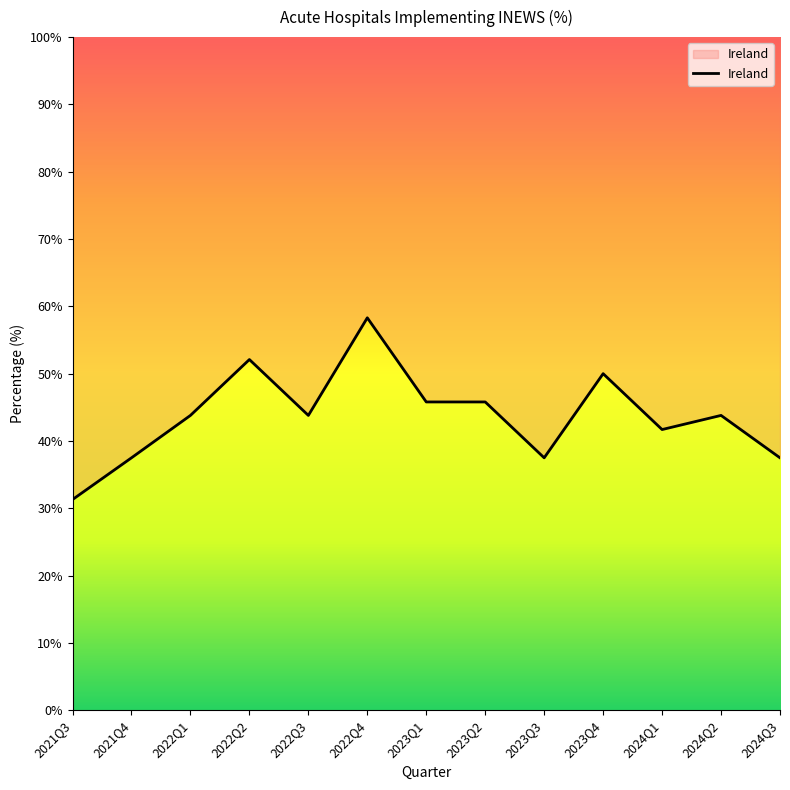

What is the label of the 6th point from the right?

2023Q2